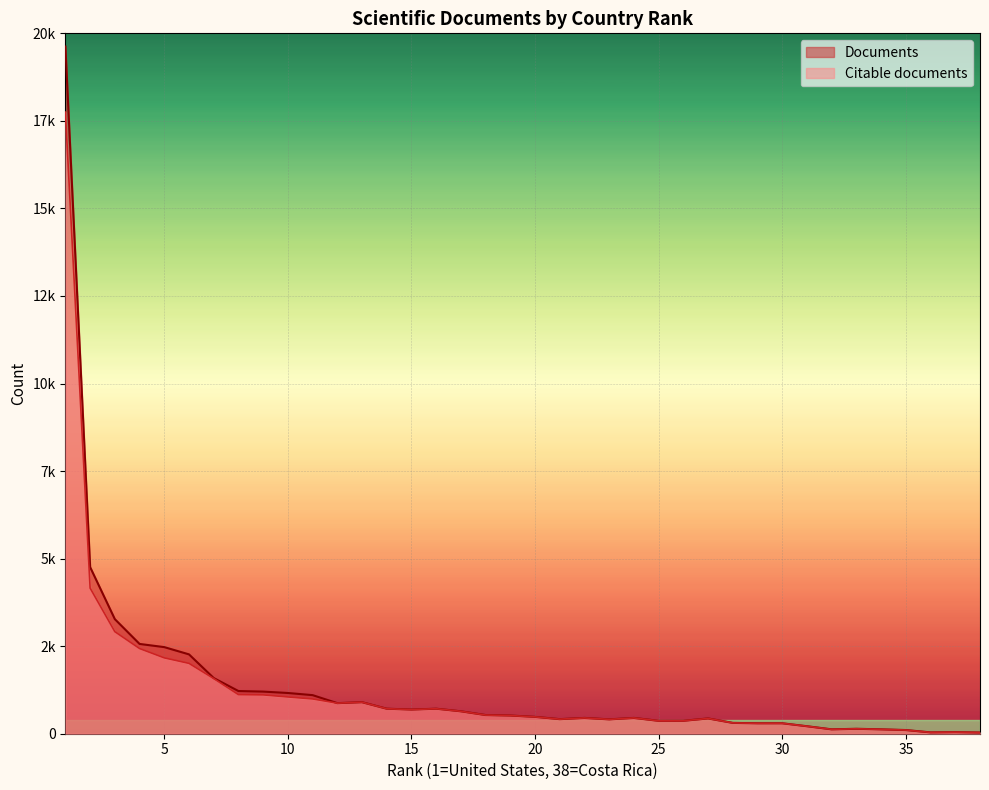

How many distinct data groups are displayed?

2